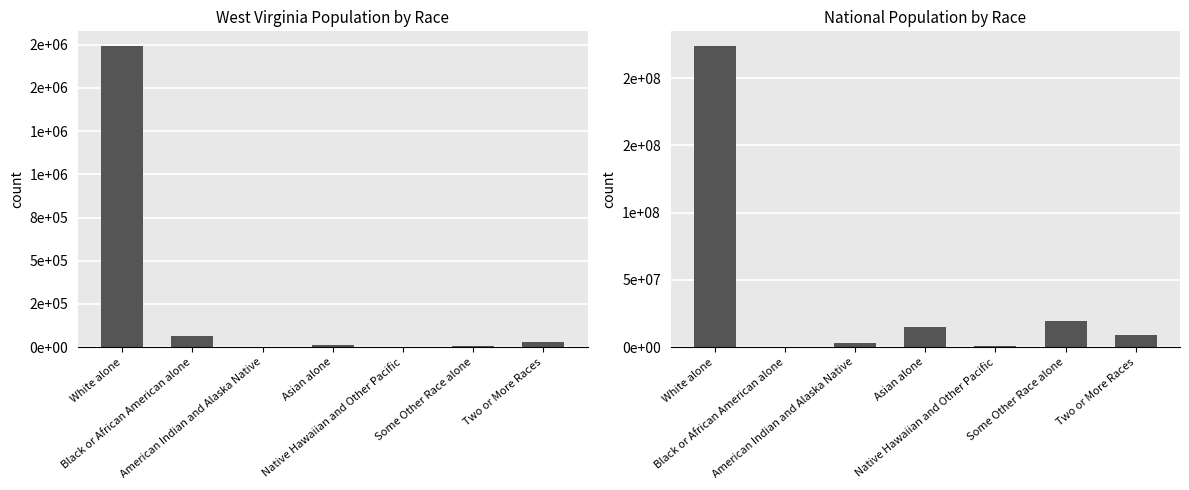

Which category has the highest value in the West Virginia series?

White alone